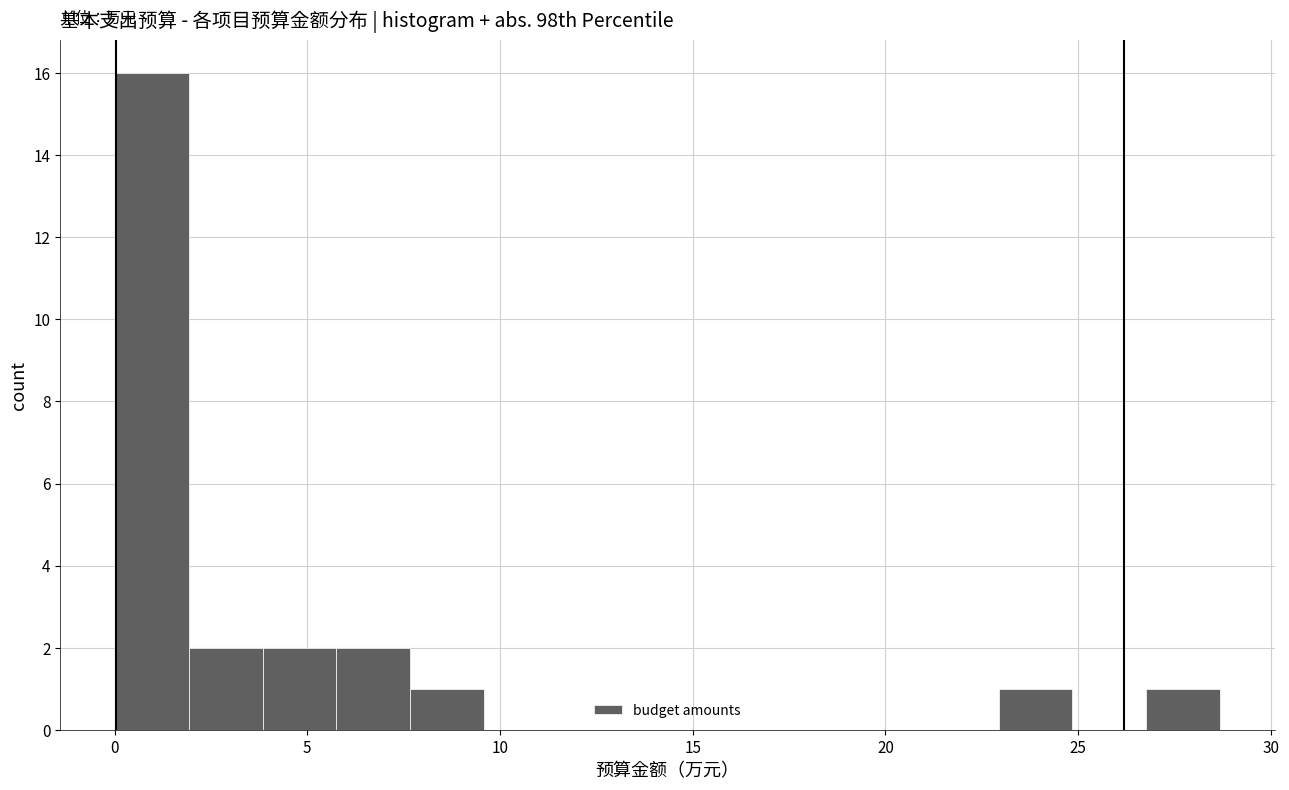

Around what value on the x-axis is the tallest bar? Give the approximate position of its centre, as read against the axis.

1.0